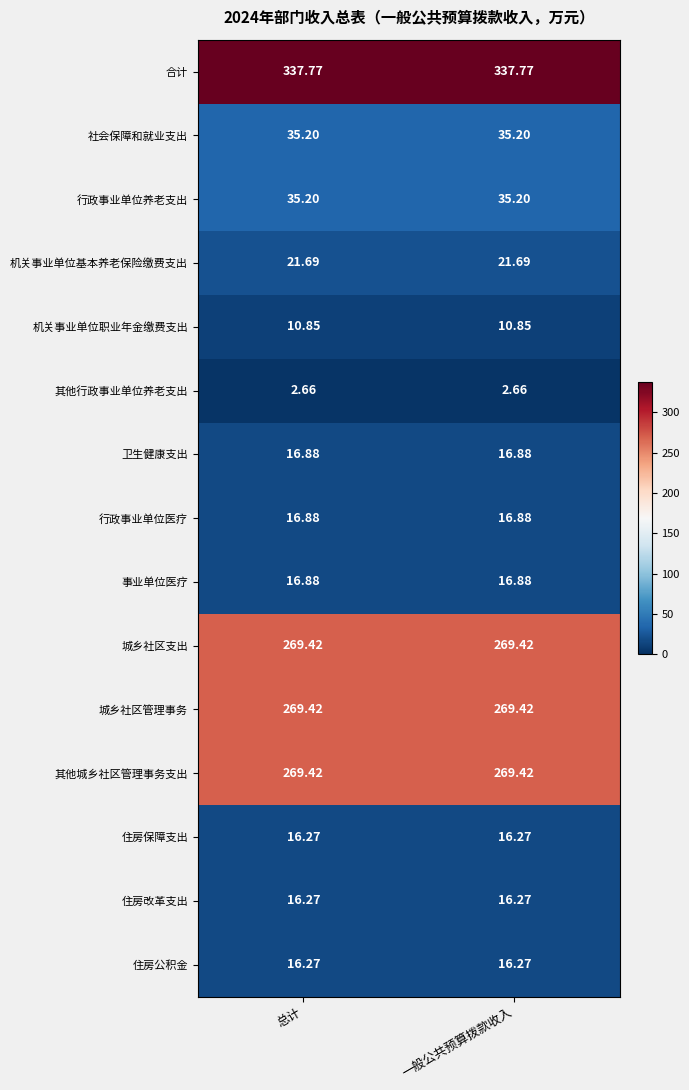

What is the maximum value shown in the chart?

337.8